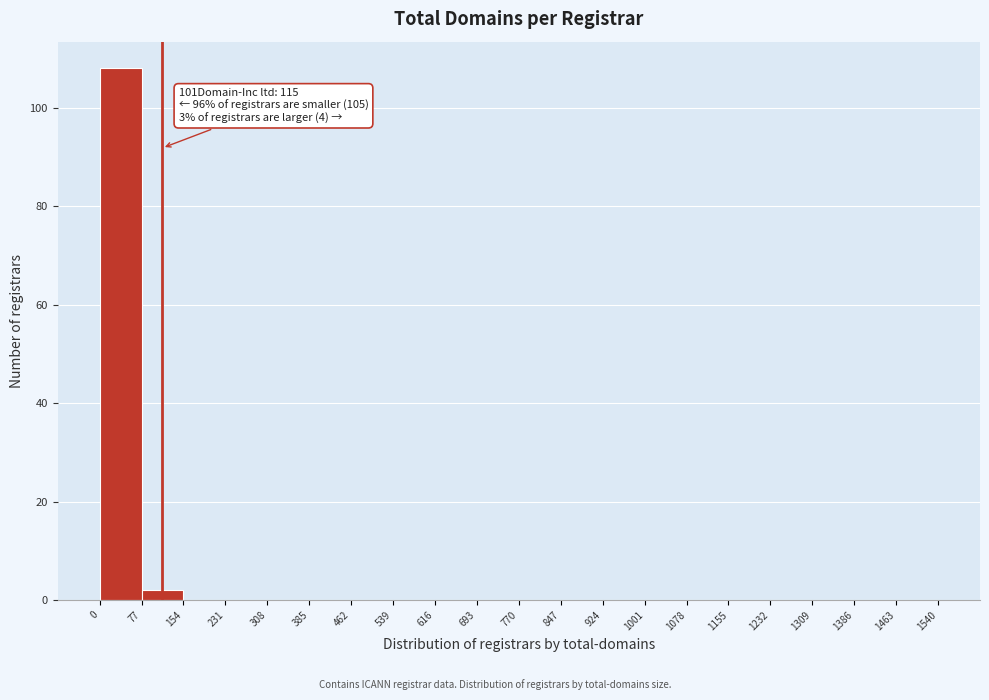

Over which range of the x-axis is the bar tallest?

0 to 77